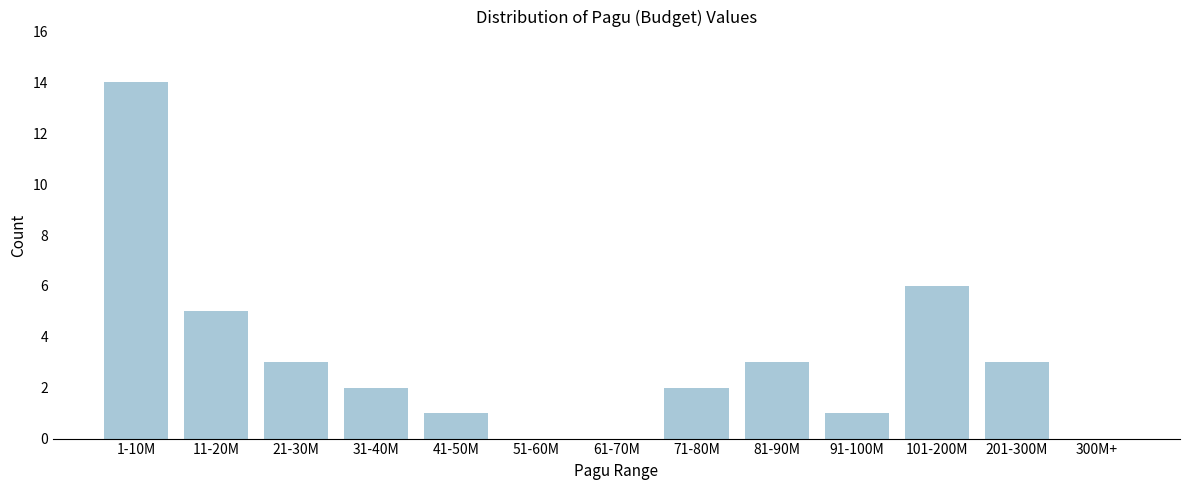

Reading left to right, extract all data points from this chart.

1-10M=14	11-20M=5	21-30M=3	31-40M=2	41-50M=1	51-60M=0	61-70M=0	71-80M=2	81-90M=3	91-100M=1	101-200M=6	201-300M=3	300M+=0